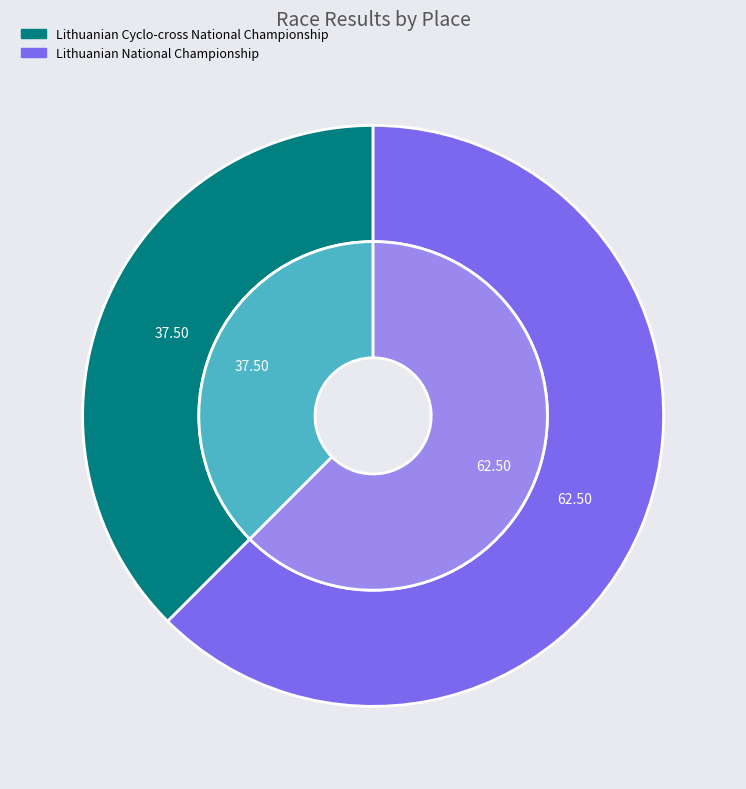

Which slice is the smallest?

Lithuanian Cyclo-cross National Championship